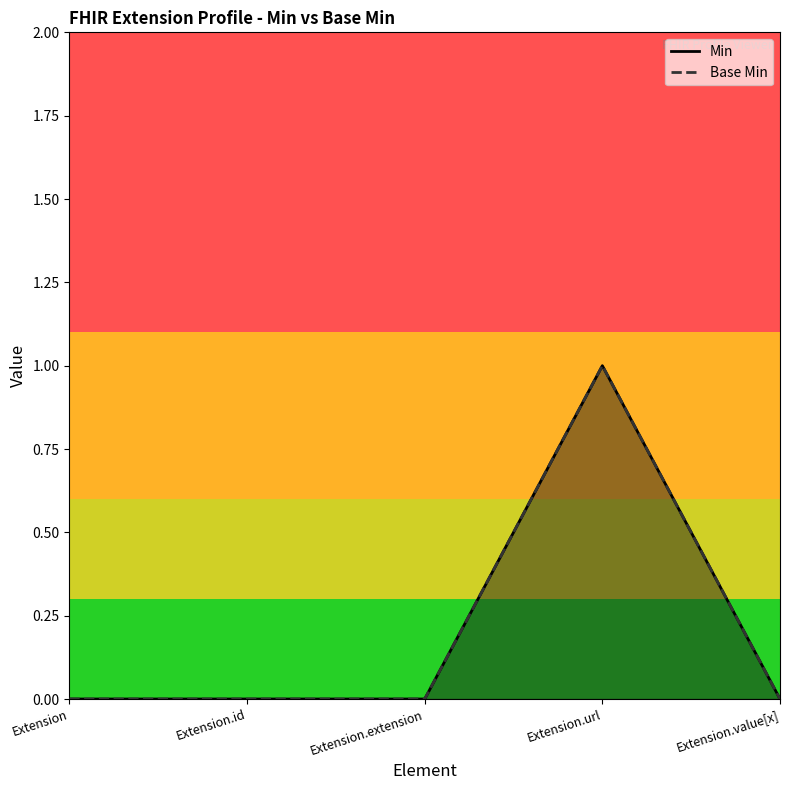

Rank the series at Extension.extension from highest to lowest value.

Min, Base Min